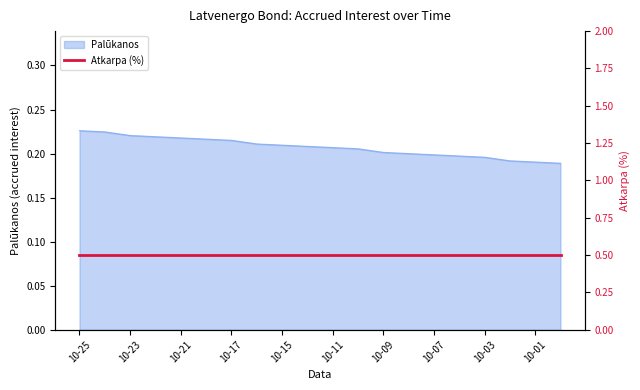

Is it true that Palūkanos equals 0.1 at 10-23?

False